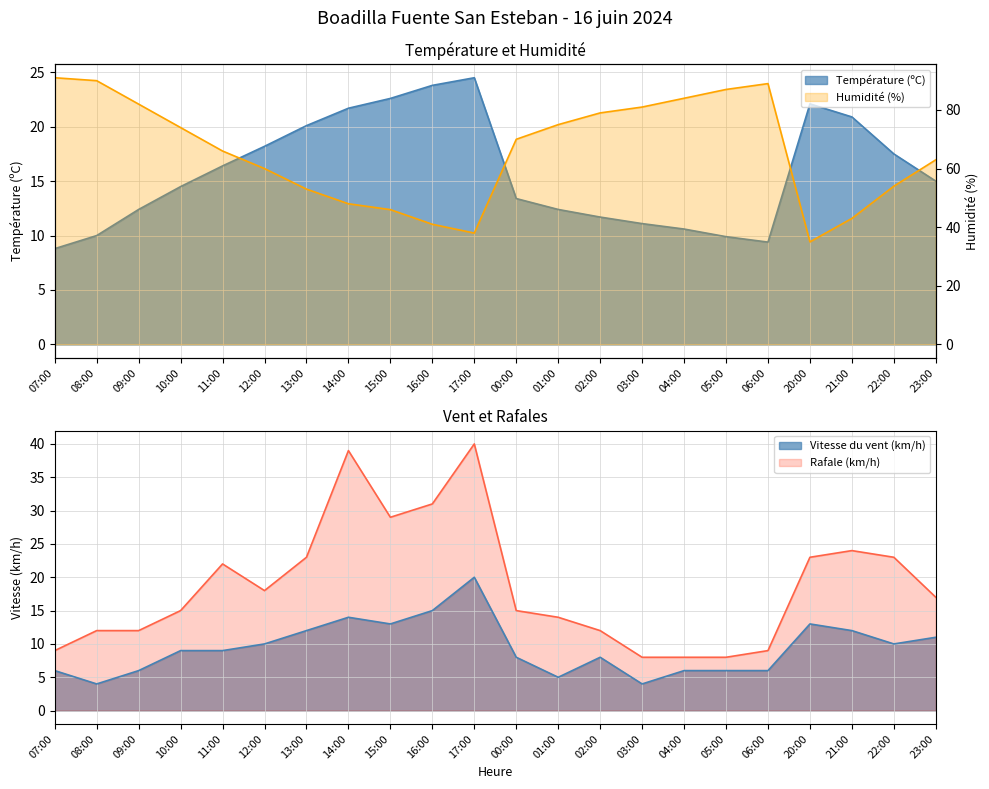

Rank the categories by Vitesse du vent (km/h) value from lowest to highest.

08:00, 03:00, 01:00, 07:00, 09:00, 04:00, 05:00, 06:00, 00:00, 02:00, 10:00, 11:00, 12:00, 22:00, 23:00, 13:00, 21:00, 15:00, 20:00, 14:00, 16:00, 17:00